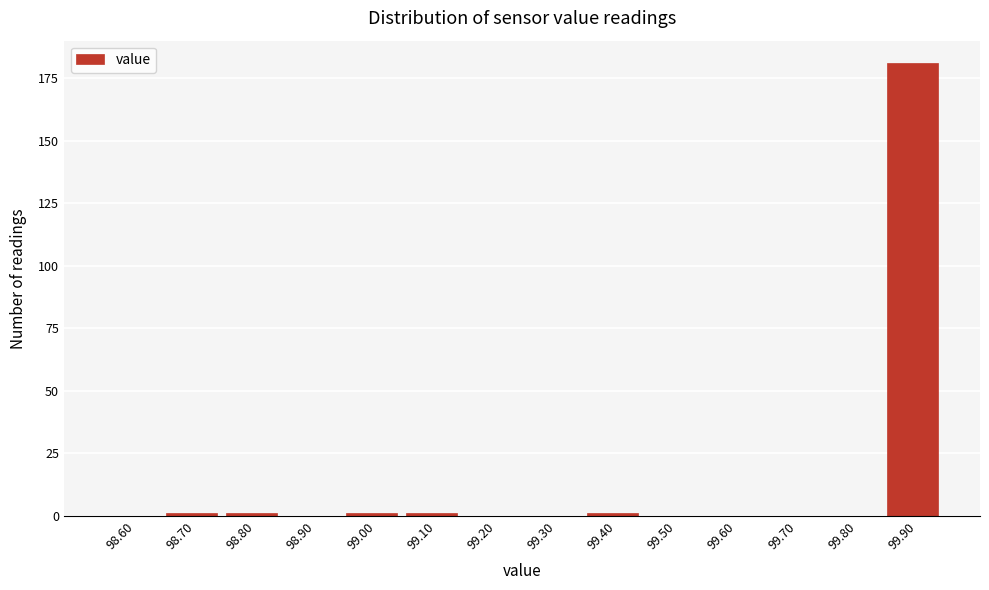

Reading left to right, list all the values displayed in this chart.

98.60=0	98.70=1	98.80=1	98.90=0	99.00=1	99.10=1	99.20=0	99.30=0	99.40=1	99.50=0	99.60=0	99.70=0	99.80=0	99.90=181